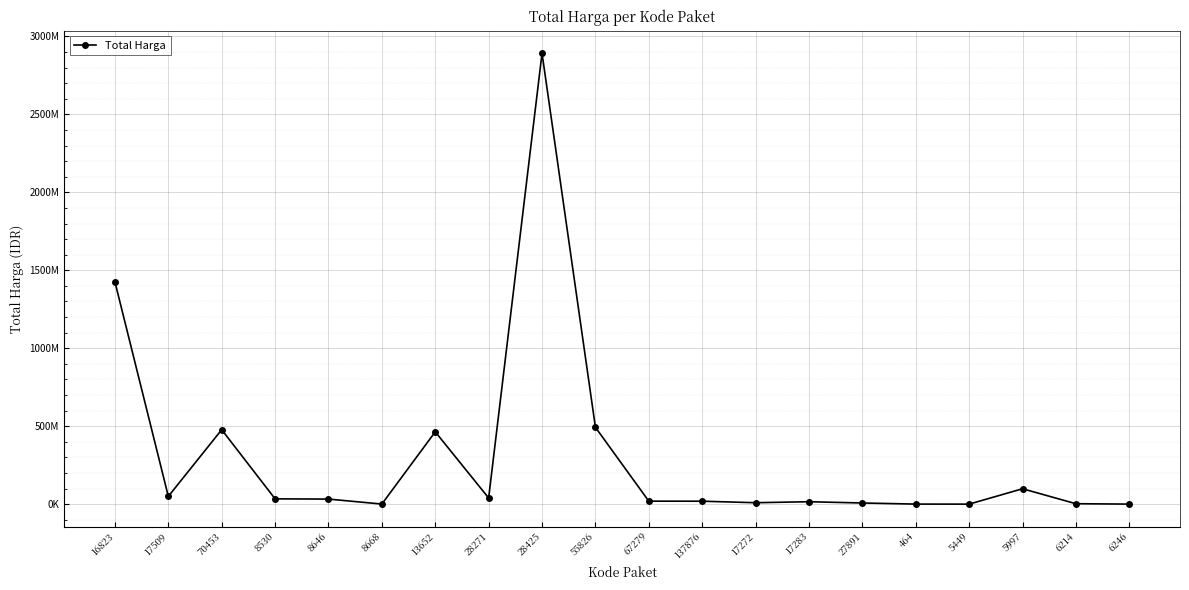

What is the ratio of the value at 27891 to the value at 6214?

2.7